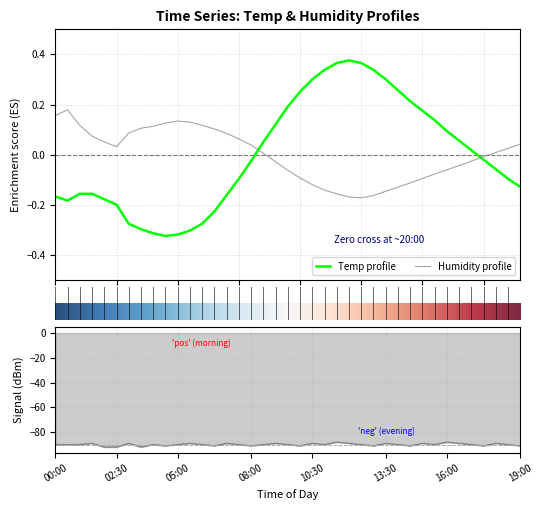

What is the difference between the second highest and minimum values in the Temp series?

0.7